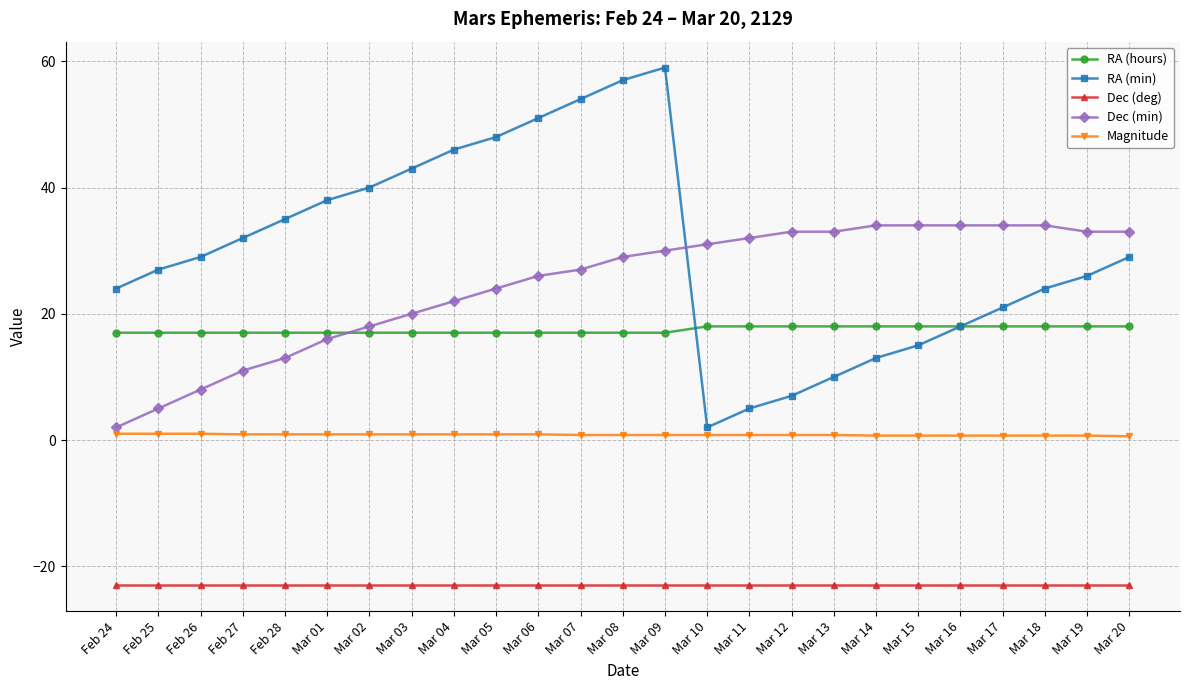

What is the label of the 5th point from the right?

Mar 16